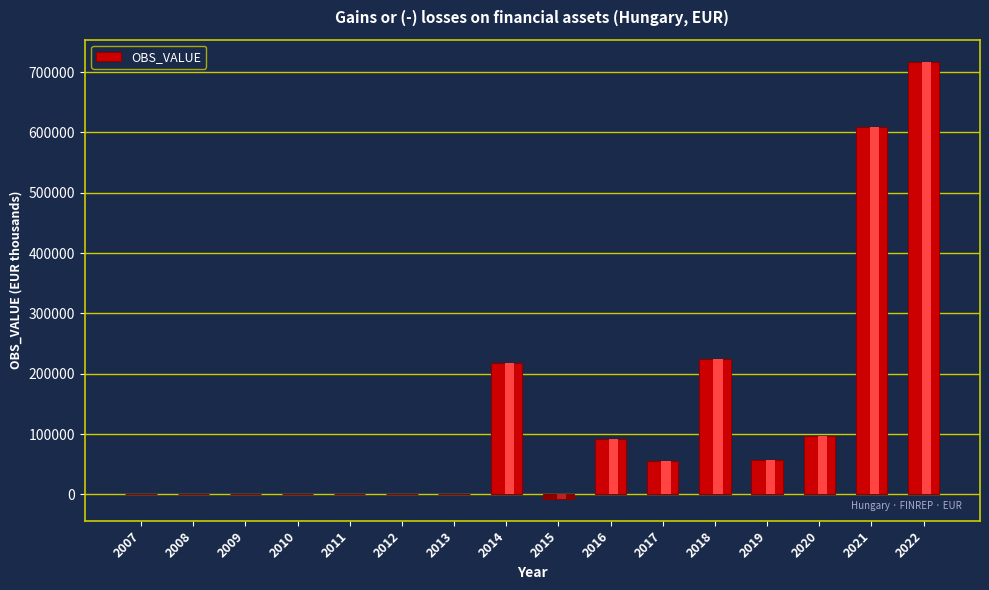

List the labels in order of value, largest first.

2022, 2021, 2018, 2014, 2020, 2016, 2019, 2017, 2007, 2008, 2009, 2010, 2011, 2012, 2013, 2015